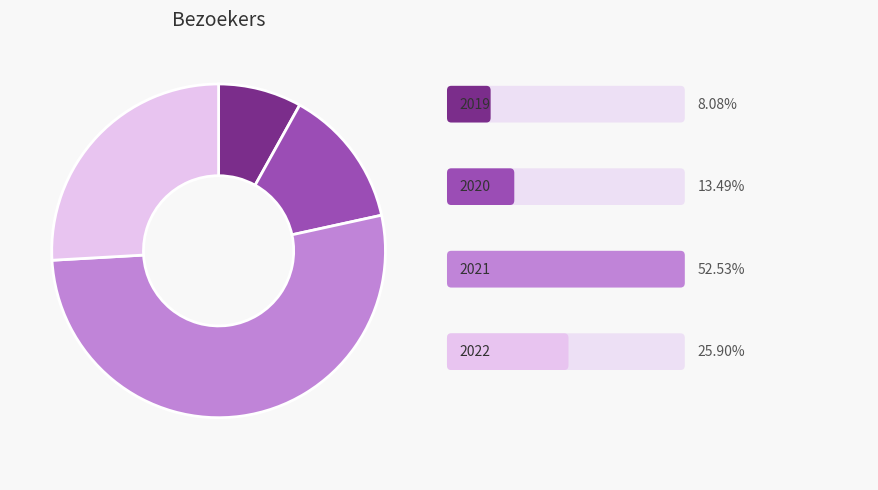

How many segments does this pie chart have?

4